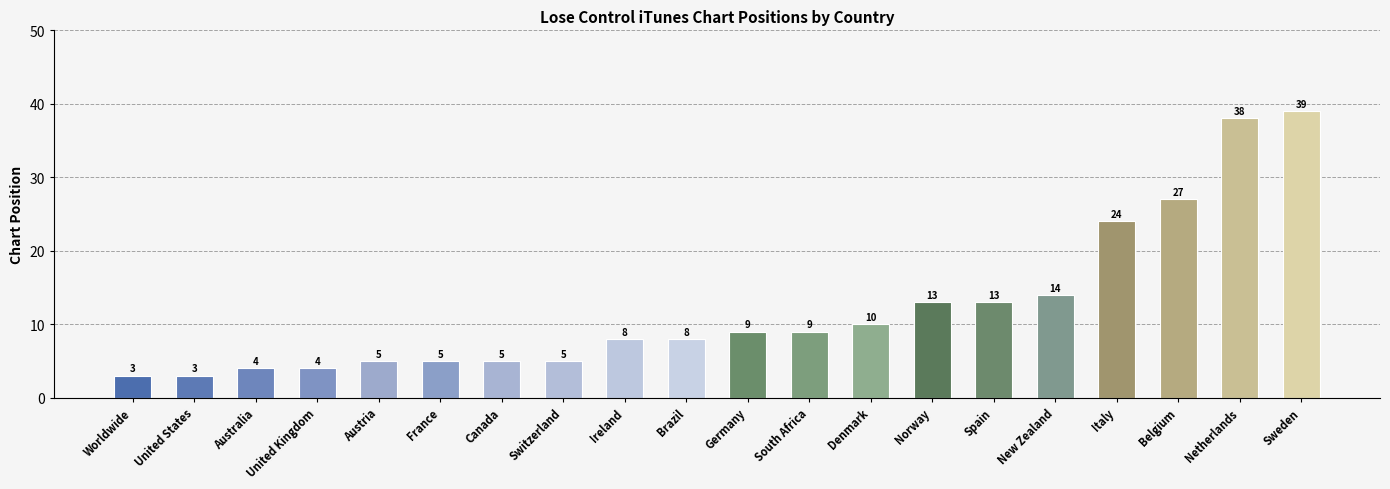

What is the greatest value displayed?

39